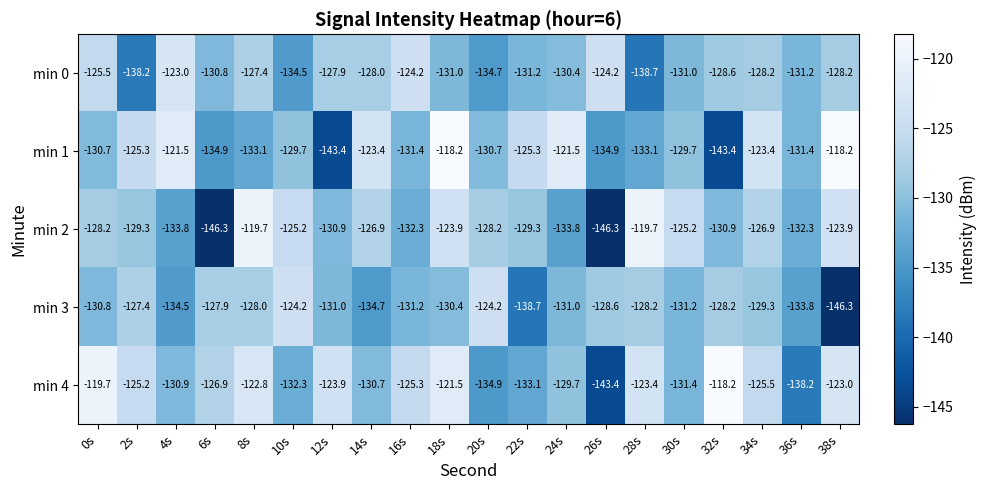

The min 4 series shows -138.2 at 36s. True or false?

True